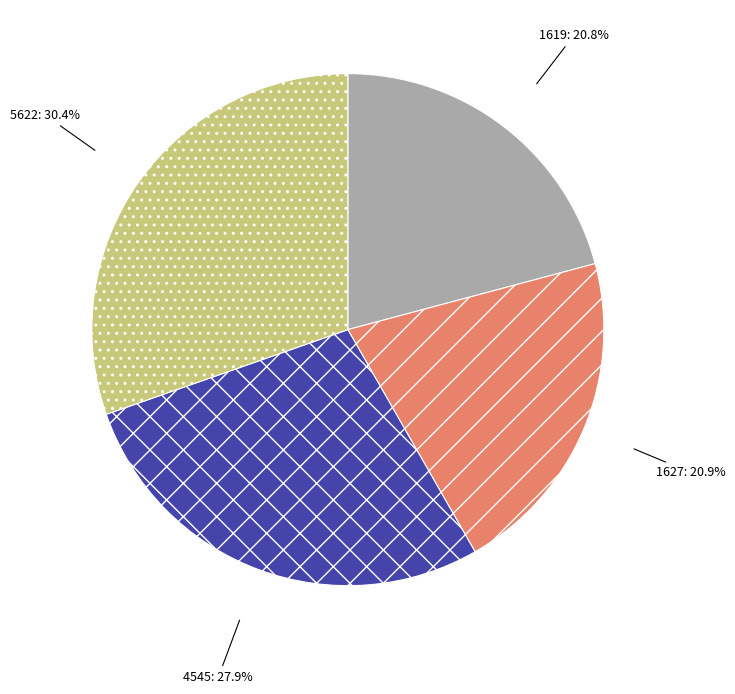

Count the number of slices in the pie.

4